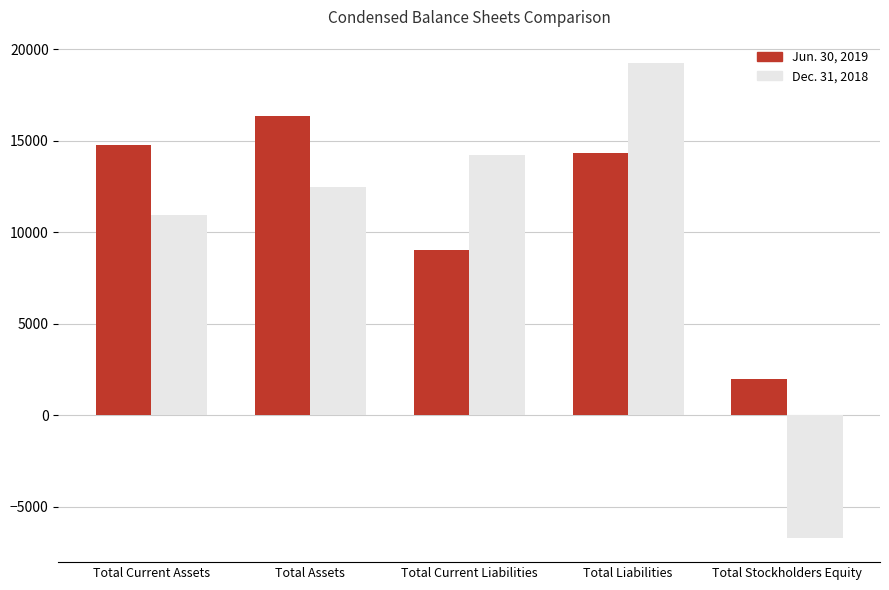

What is the label of the 4th bar from the right?

Total Assets